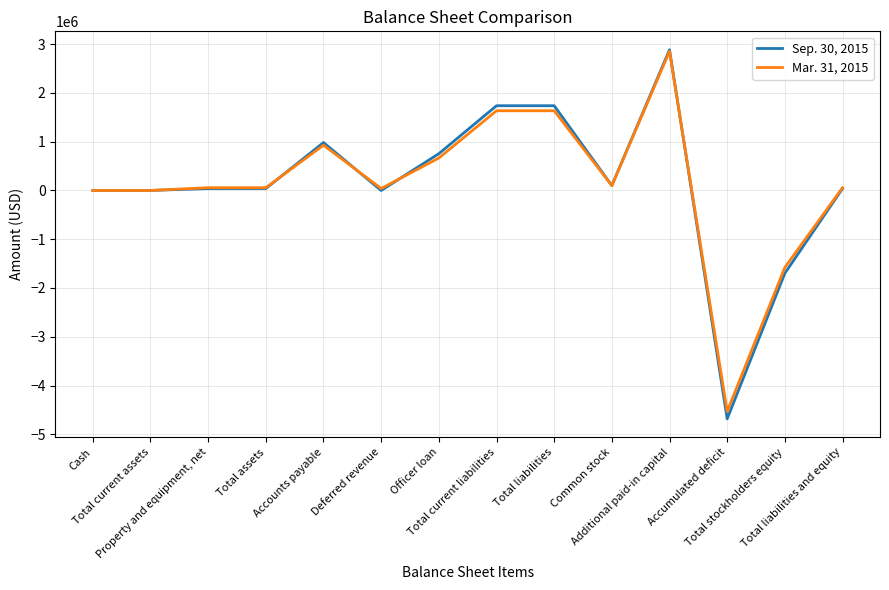

Rank the series by their average value, from lowest to highest.

Mar. 31, 2015, Sep. 30, 2015